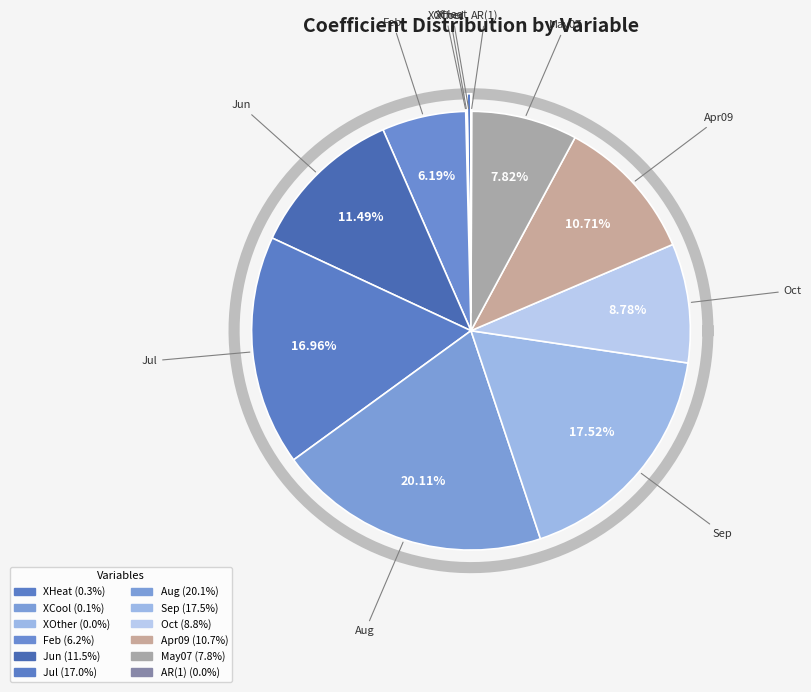

Is BinaryVars.Aug the majority of the pie?

No